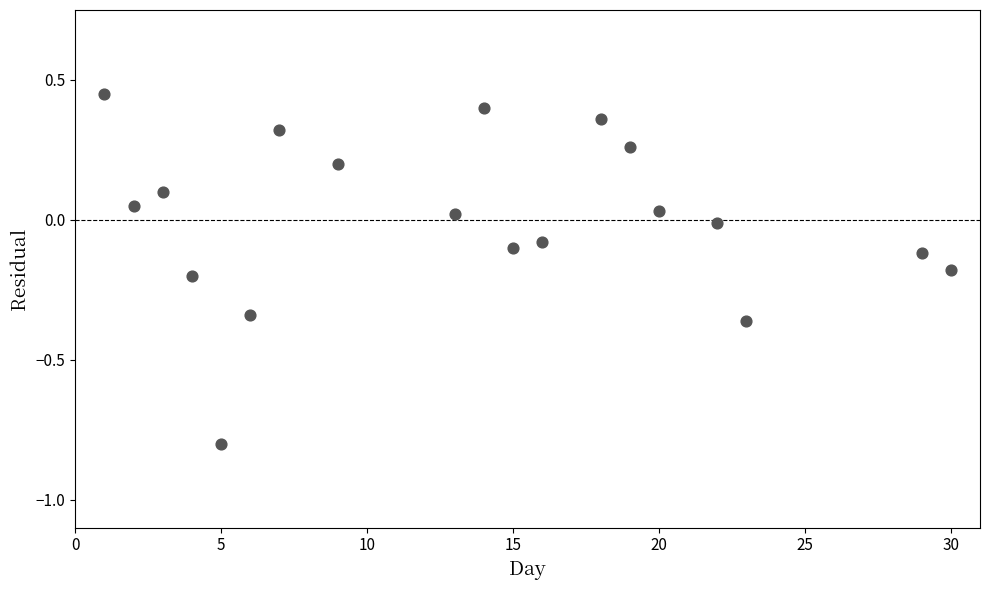

What is the range of X values (max minus min)?

29.0